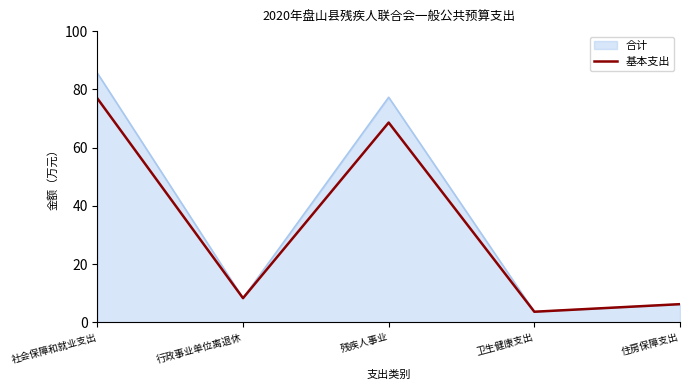

How many lines are shown in the chart?

2